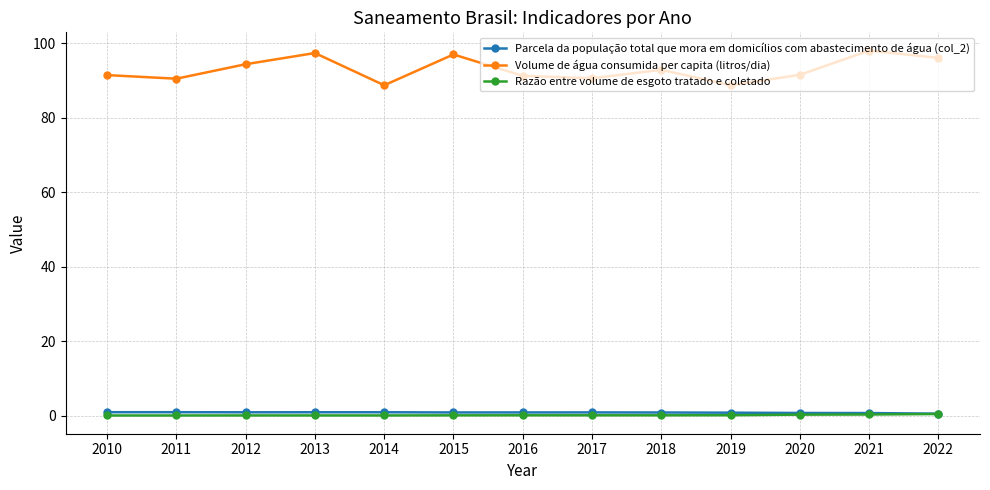

At how many categories does at least one series exceed 4?

13